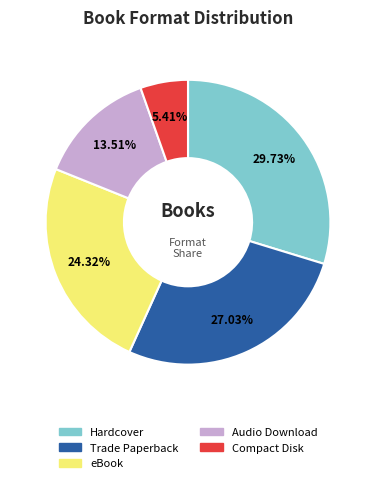

How many segments does this pie chart have?

5